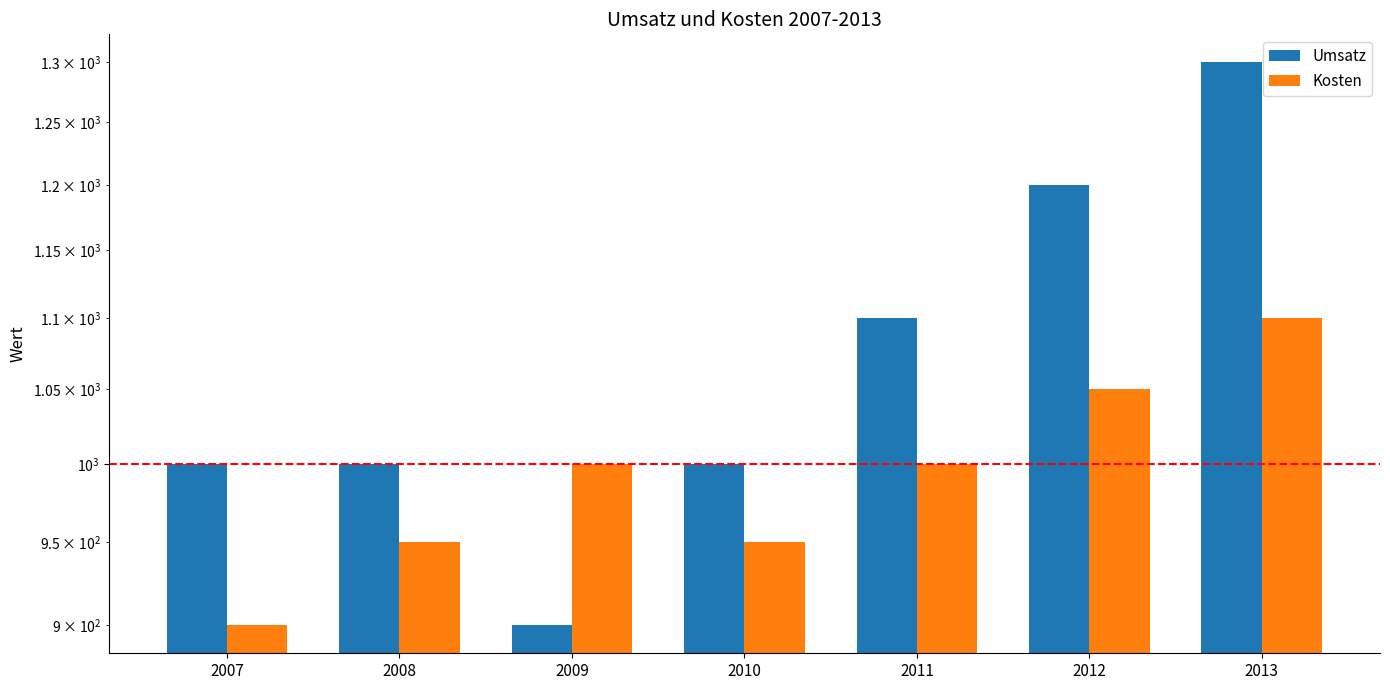

List the series in order of their peak value, lowest first.

Kosten, Umsatz